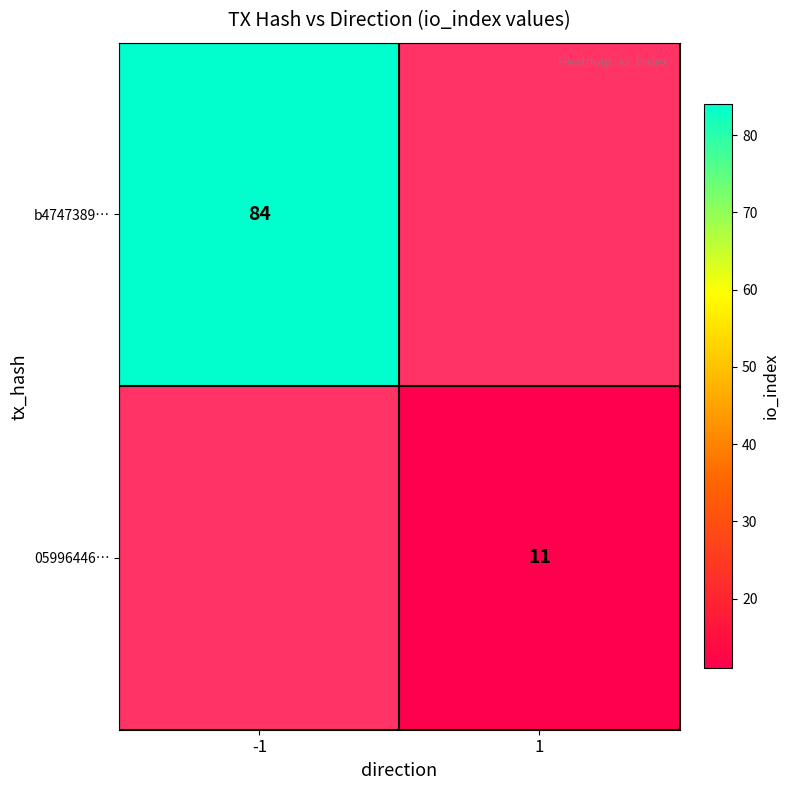

The value of 05996446… at 1 is 11. True or false?

True